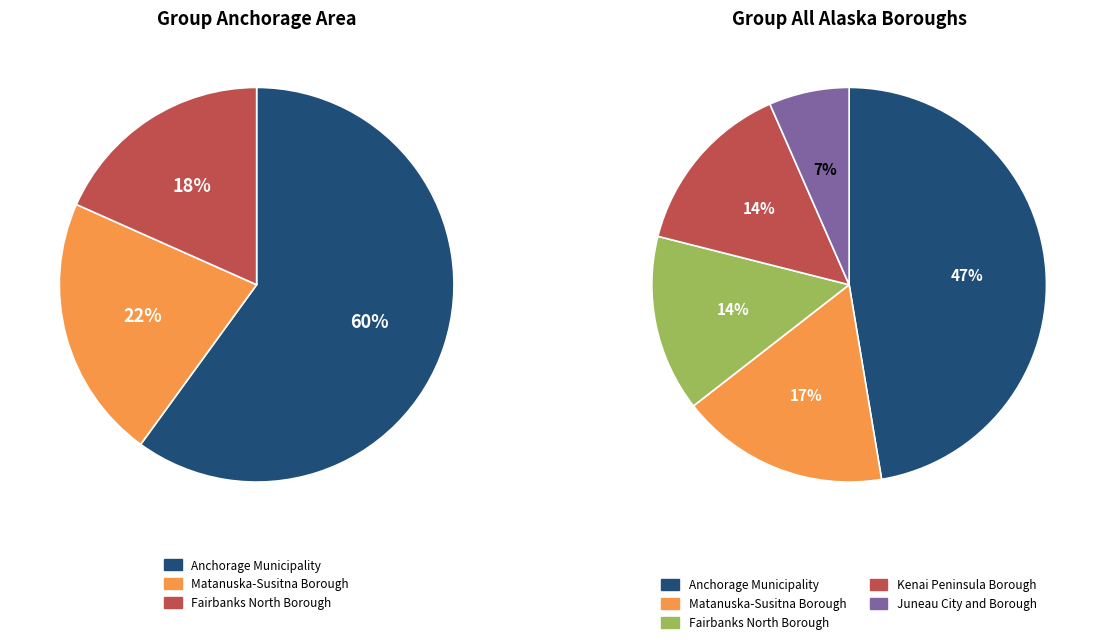

To the nearest percent, what is the difference between the Anchorage Municipality and Fairbanks North Borough slice percentages?

33%